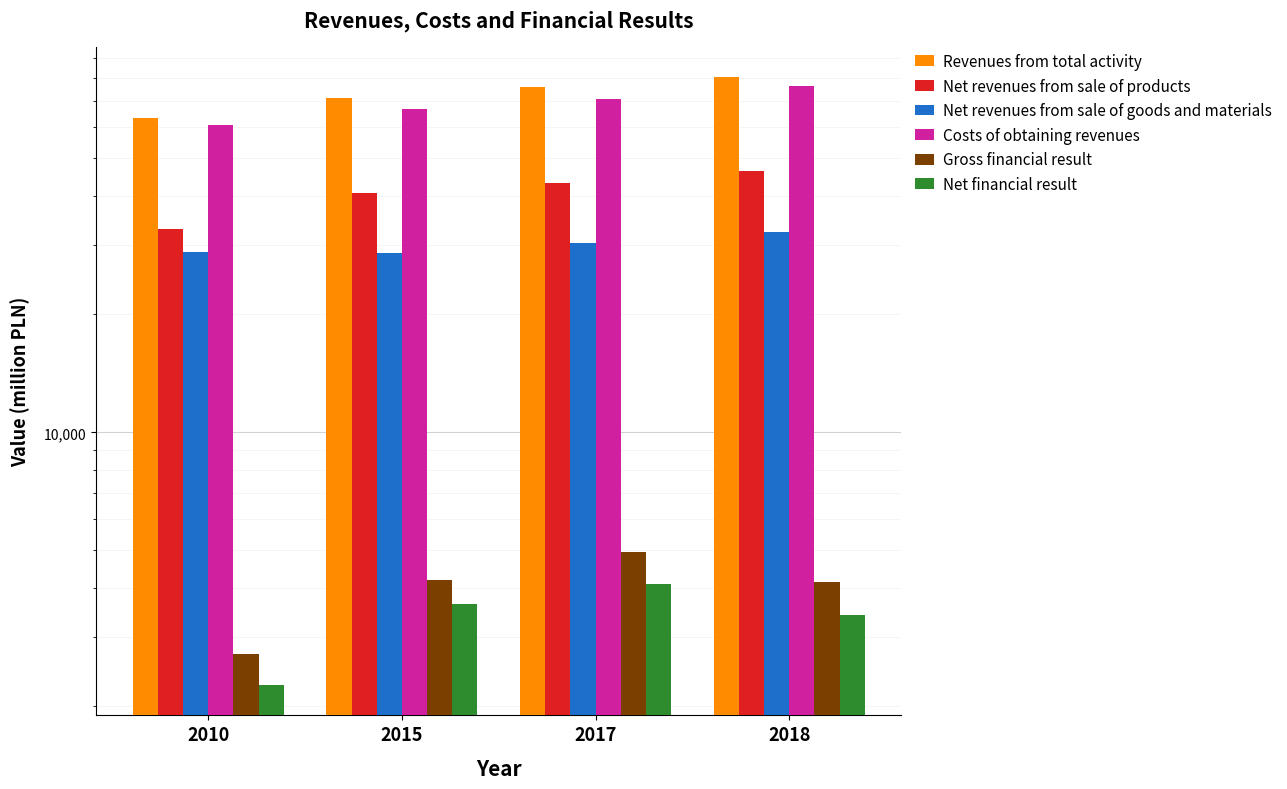

Reading right to left, extract all data points from this chart.

Revenues from total activity: 80602.5	76036.1	71133.3	63507.8
Net revenues from sale of products: 46359.5	43391.7	40740.9	33065.5
Net revenues from sale of goods and materials: 32407.5	30518.1	28671.4	28878.9
Costs of obtaining revenues: 76455.9	71091.7	66933.2	60785.3
Gross financial result: 4146.6	4944.3	4200.2	2723.3
Net financial result: 3429.5	4103.1	3651.9	2267.0